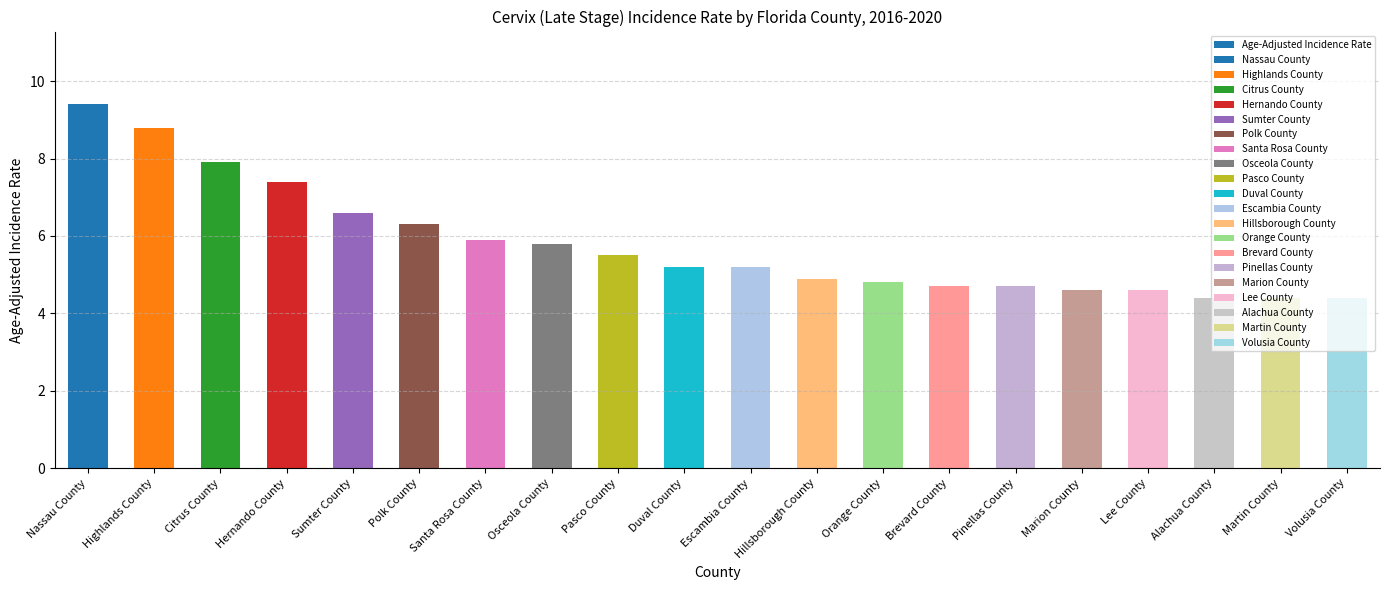

Reading left to right, transcribe all the data shown in this chart.

9.4	8.8	7.9	7.4	6.6	6.3	5.9	5.8	5.5	5.2	5.2	4.9	4.8	4.7	4.7	4.6	4.6	4.4	4.4	4.4